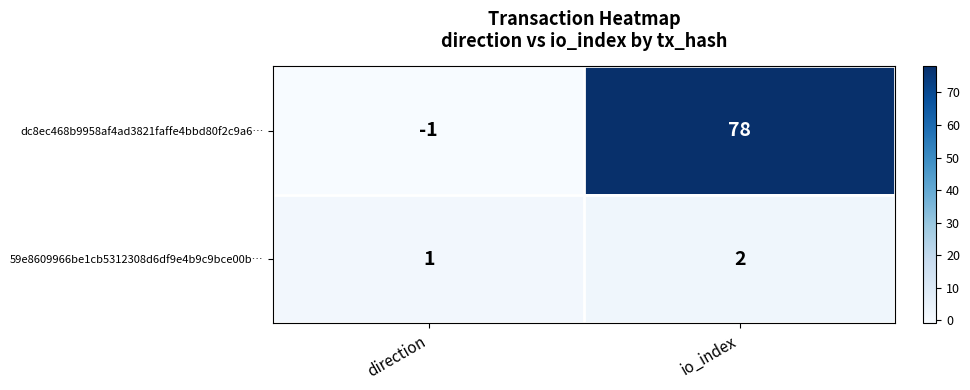

At which category is the sum across all series the highest?

io_index